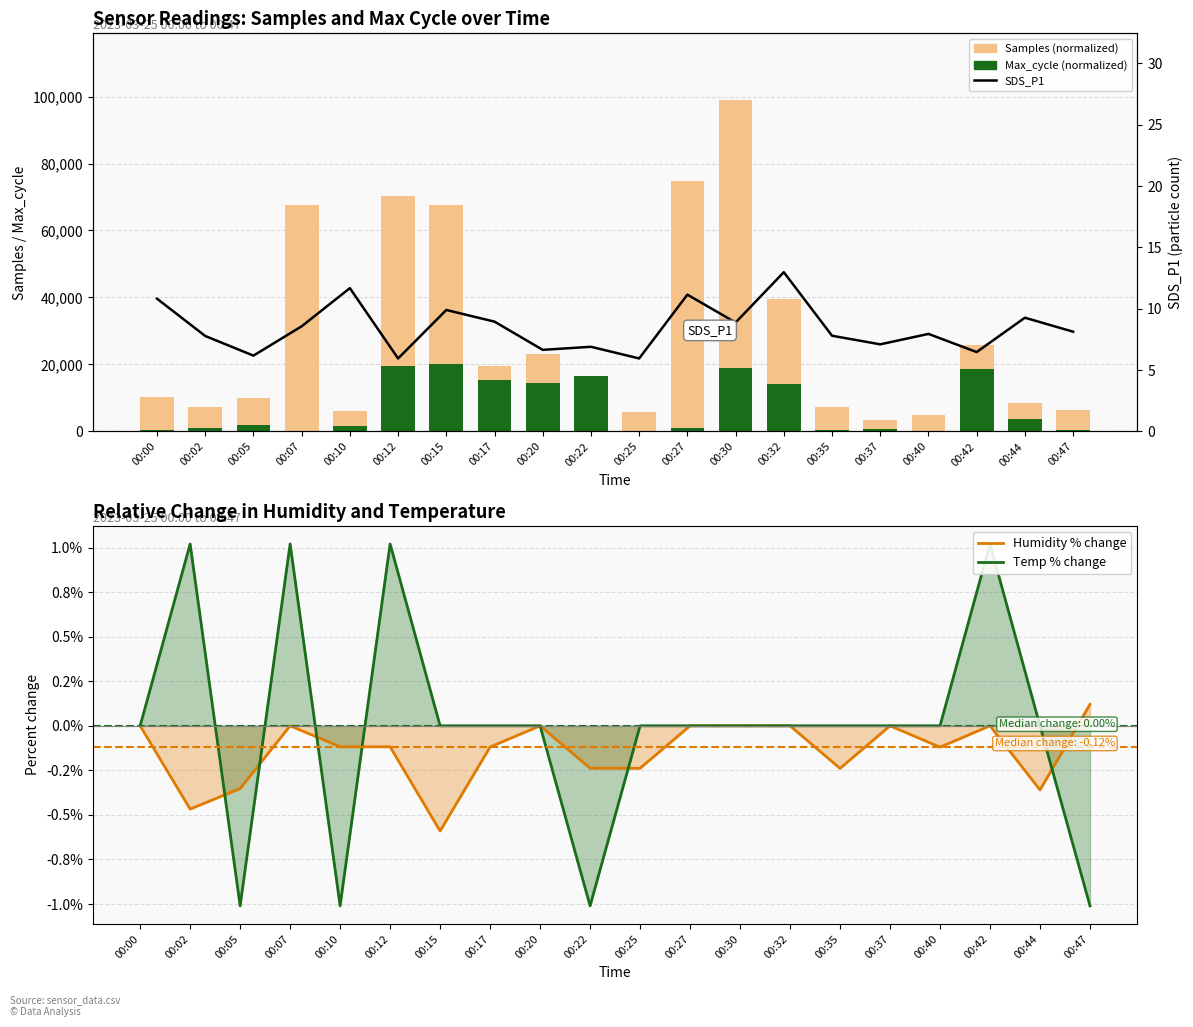

Rank the categories by SDS_P1 value from lowest to highest.

00:12, 00:25, 00:05, 00:42, 00:20, 00:22, 00:37, 00:02, 00:35, 00:40, 00:47, 00:07, 00:30, 00:17, 00:44, 00:15, 00:00, 00:27, 00:10, 00:32